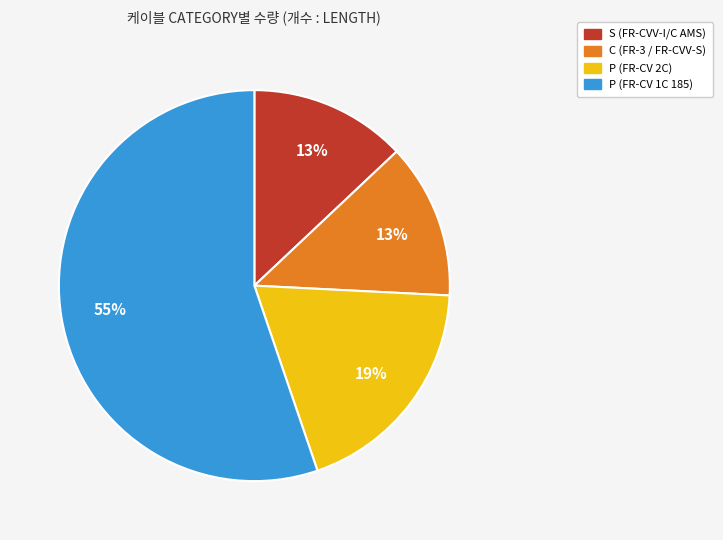

To the nearest percent, what percentage of the pie is P (FR-CV 2C)?

19%